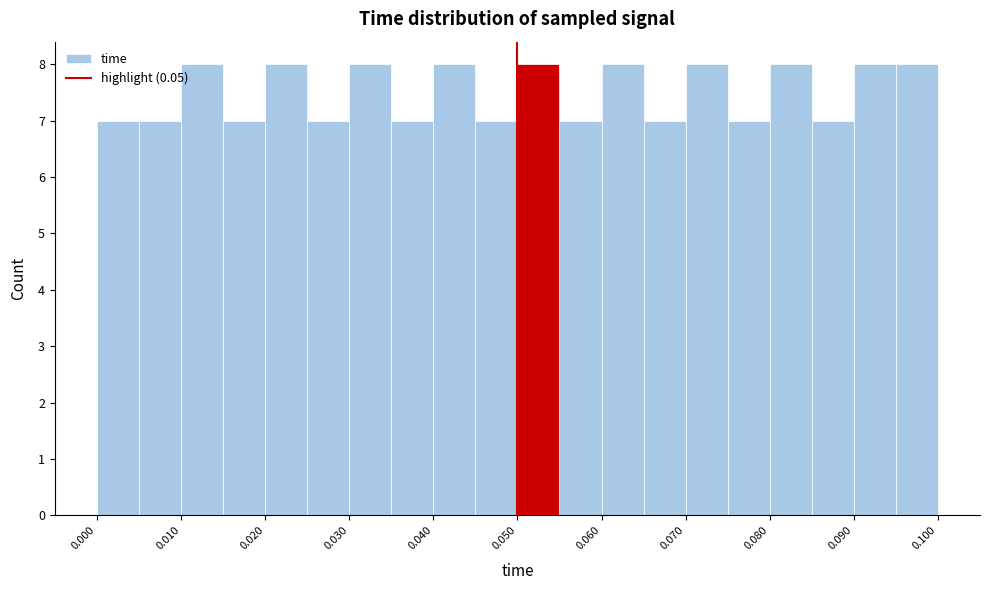

How tall is the bar that spans 0.085 to 0.090 on the x-axis? The values are not printed on the chart, so give them approximately, as read against the axis.

7